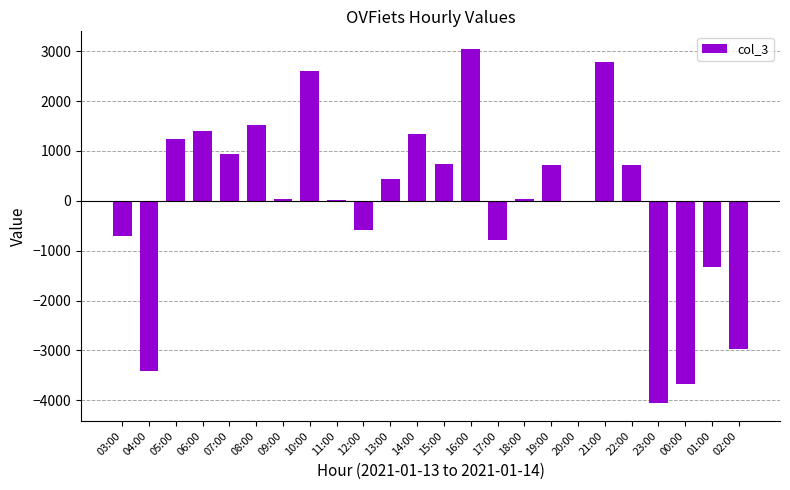

Read the value at 18:00.

34.9